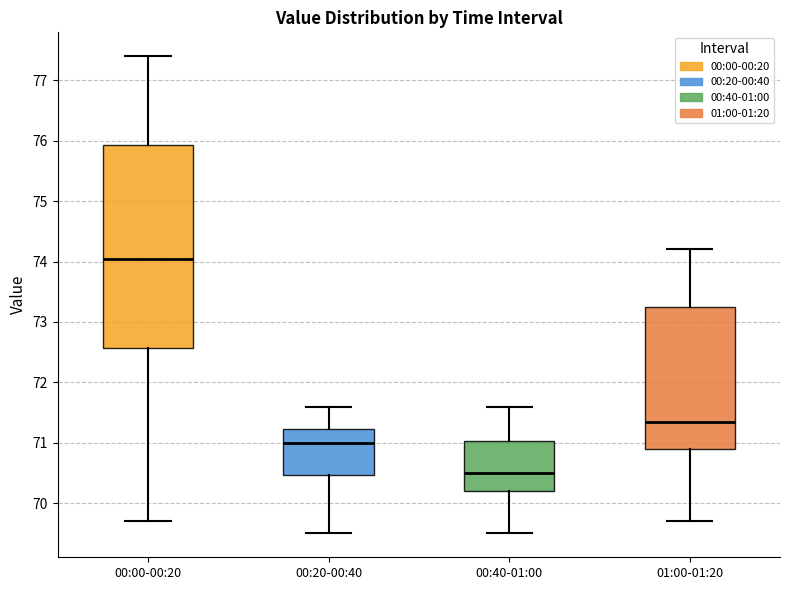

Where does the median line of the box for 01:00-01:20 sit on the y-axis? The values are not printed on the chart, so give them approximately, as read against the axis.

71.4